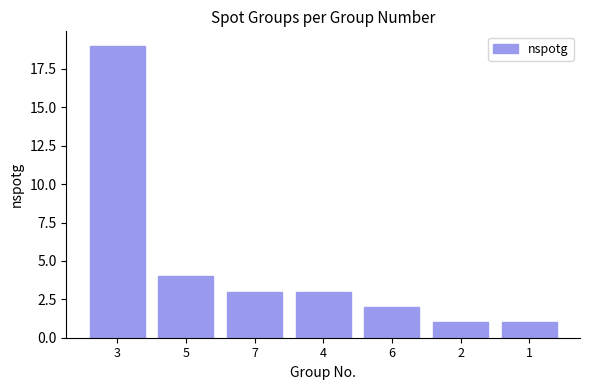

How many data points are less than 3?

3